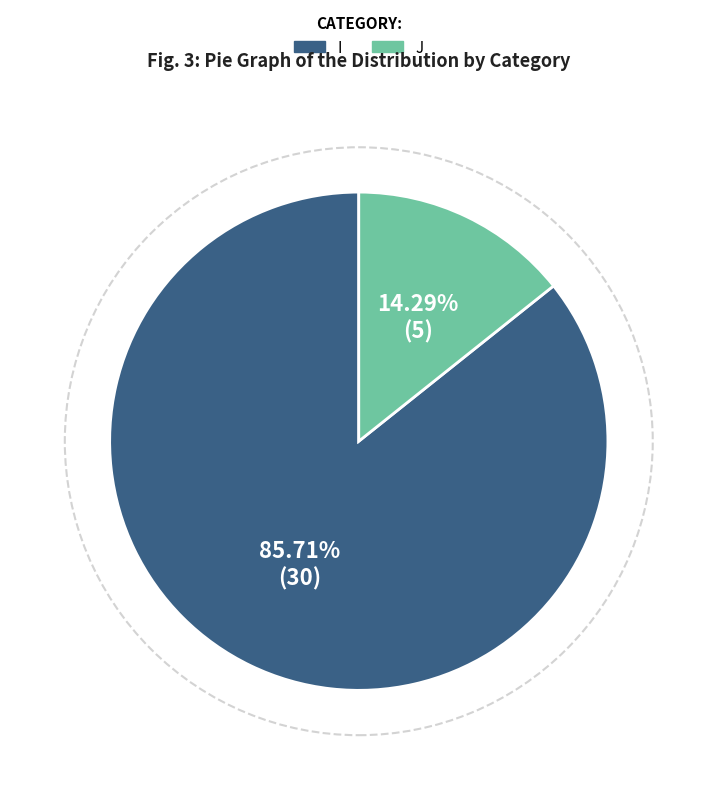

True or false: J accounts for 14% of the total.

True